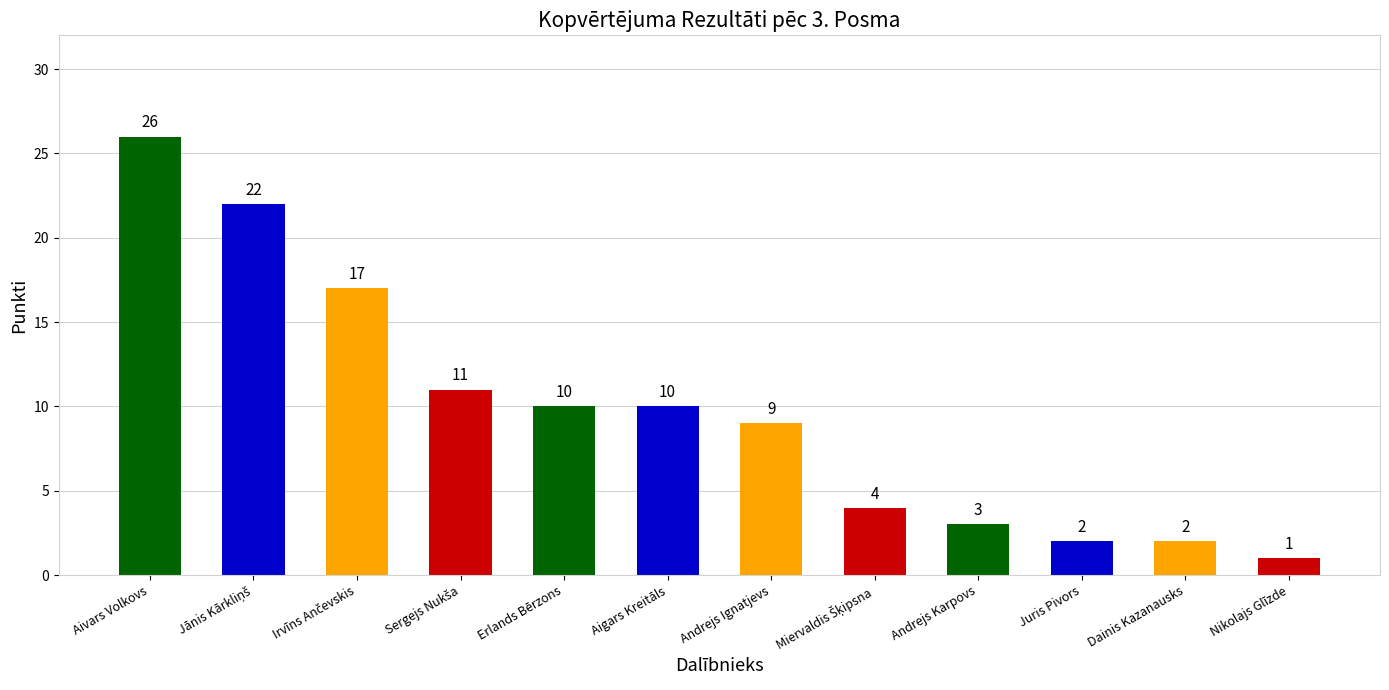

How many bars are there in total?

12